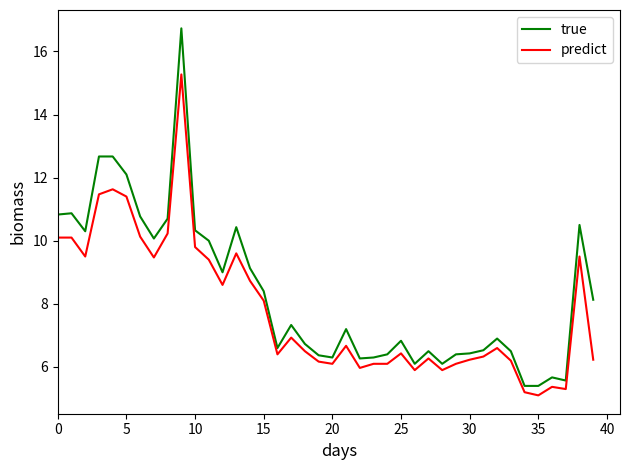

What is the smallest value displayed?

5.1